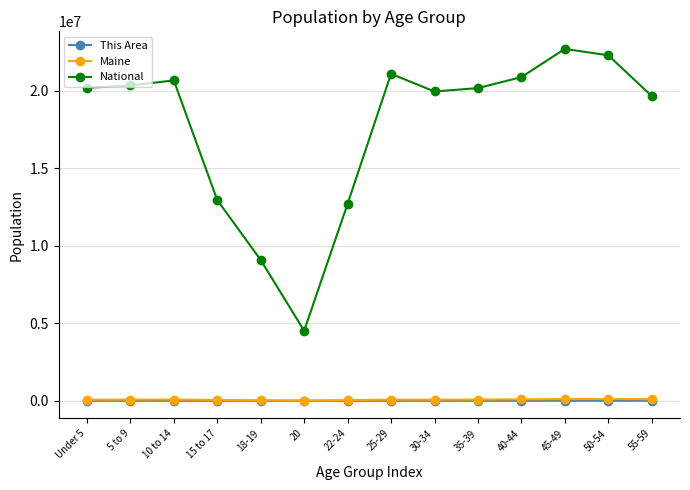

True or false: Maine has more than 1 interior local peaks.

True